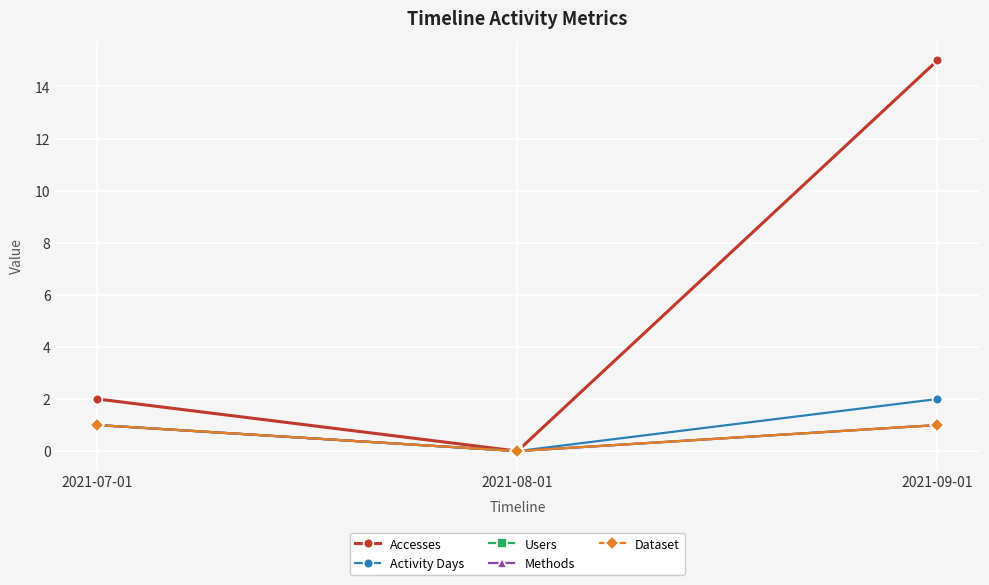

What is the difference between the maximum and minimum values in the Accesses series?

15